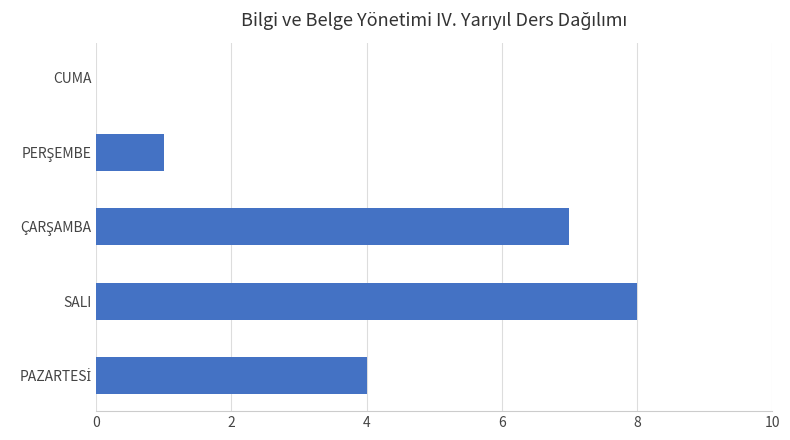

Which label corresponds to the largest value in the chart?

SALI